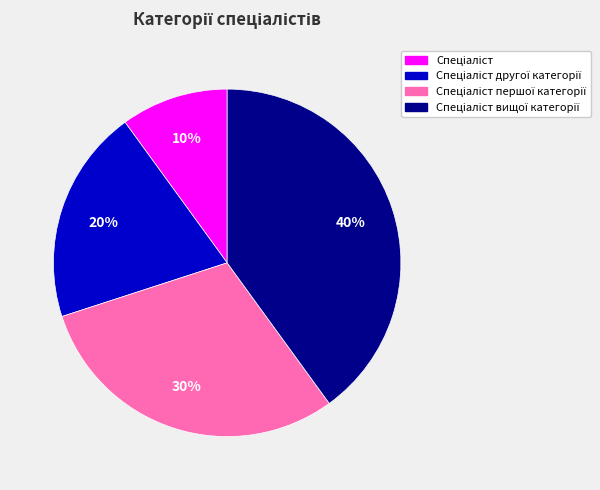

Is there a majority slice in this chart?

No